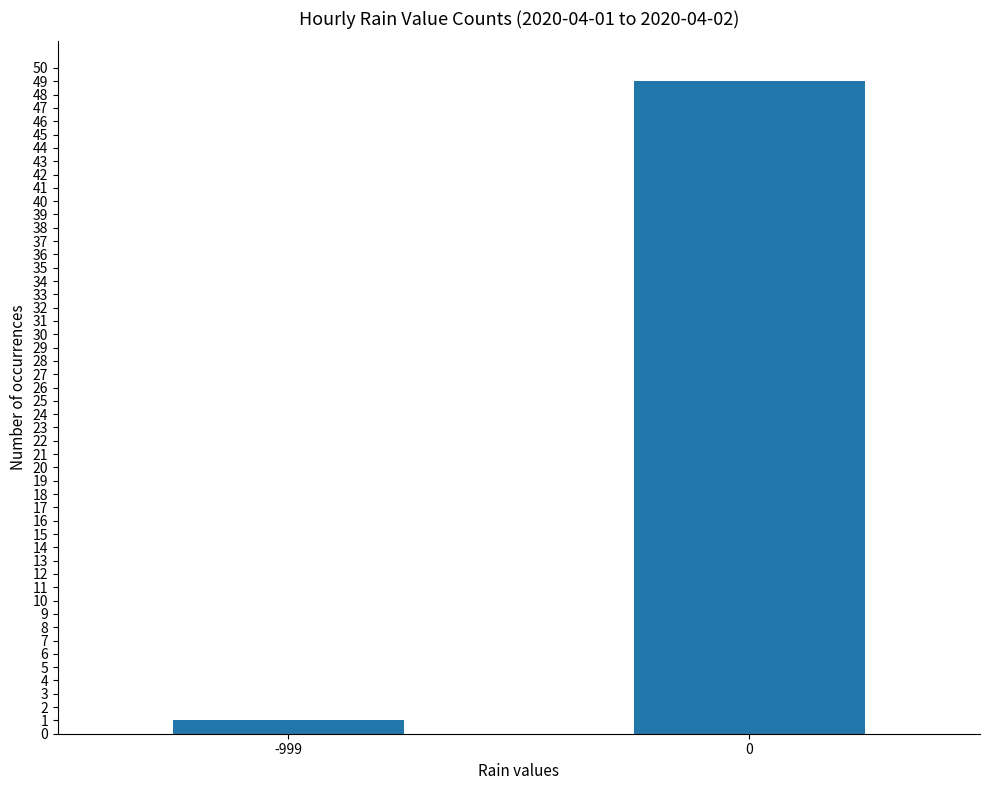

Rank the categories by value from lowest to highest.

-999, 0